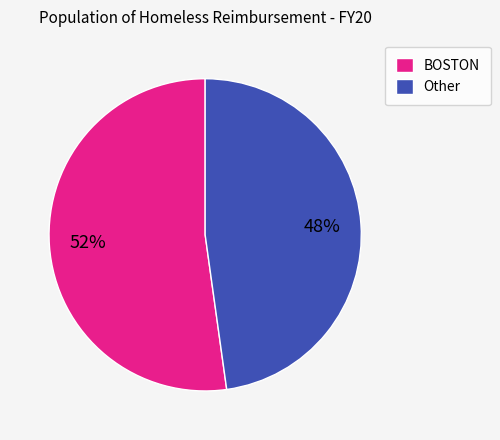

Which category has the biggest portion of the pie?

BOSTON